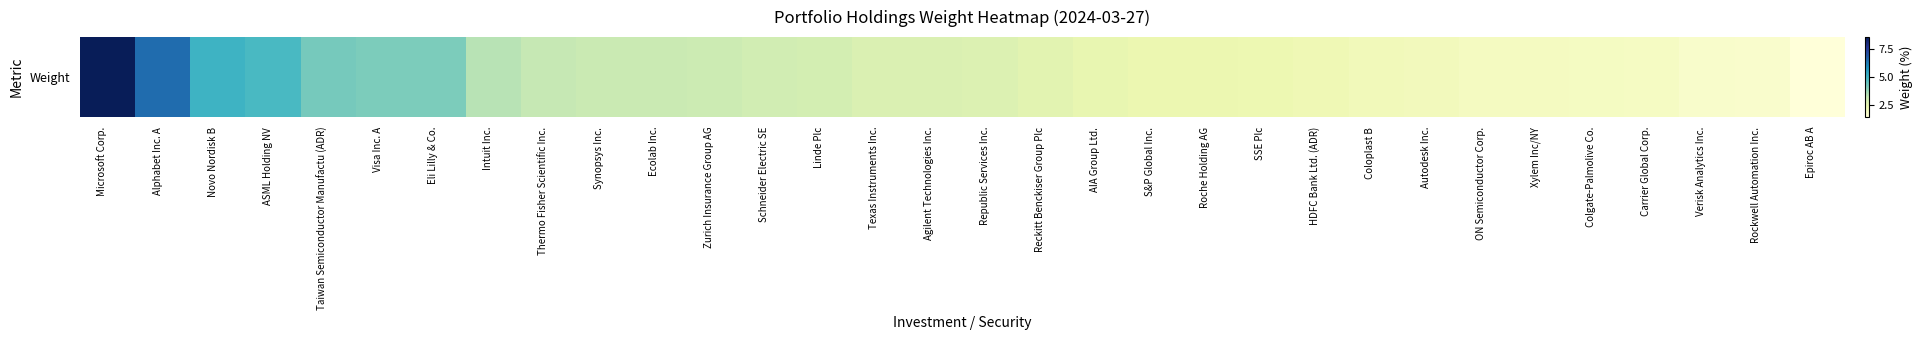

The chart shows a value of 4.3 at Schneider Electric SE. True or false?

False